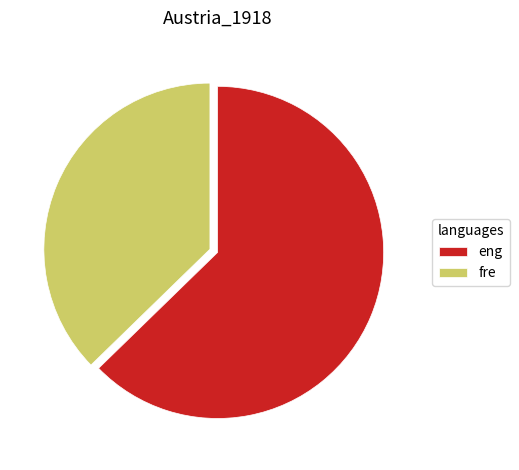

Which category has the smallest portion of the pie?

fre